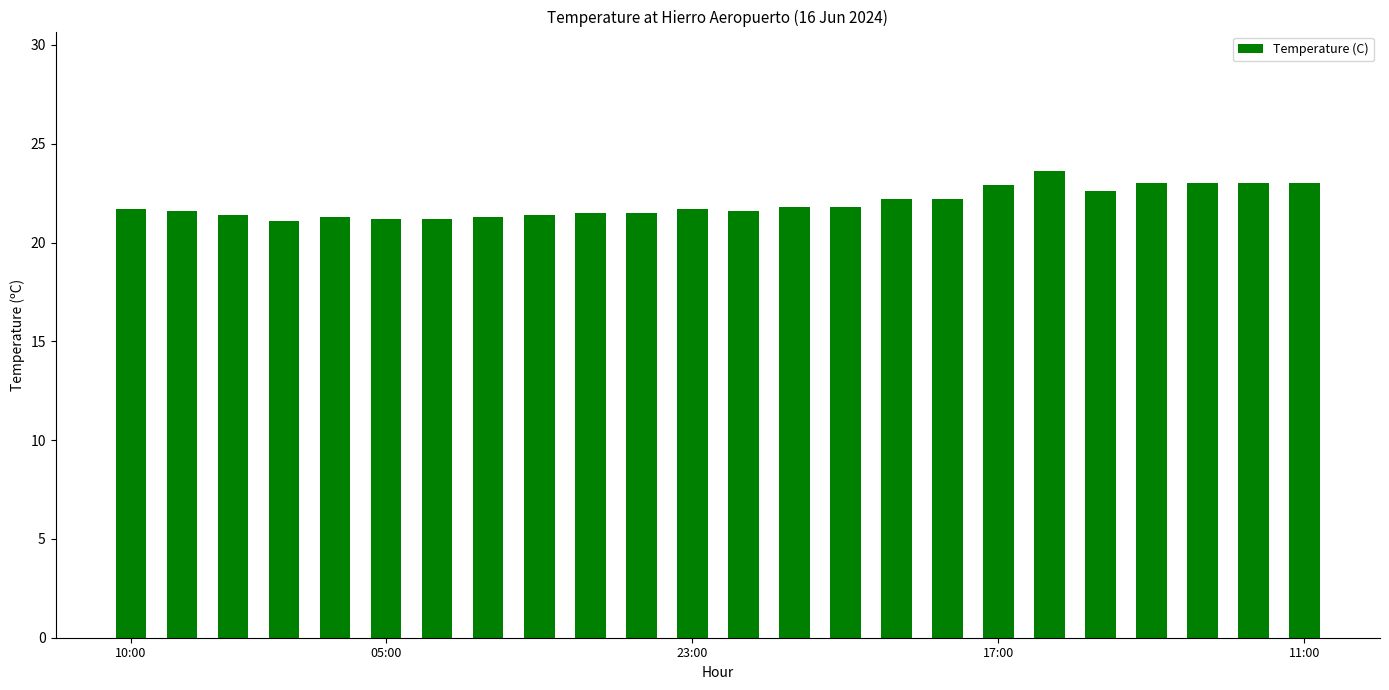

What is the greatest value displayed?

23.6